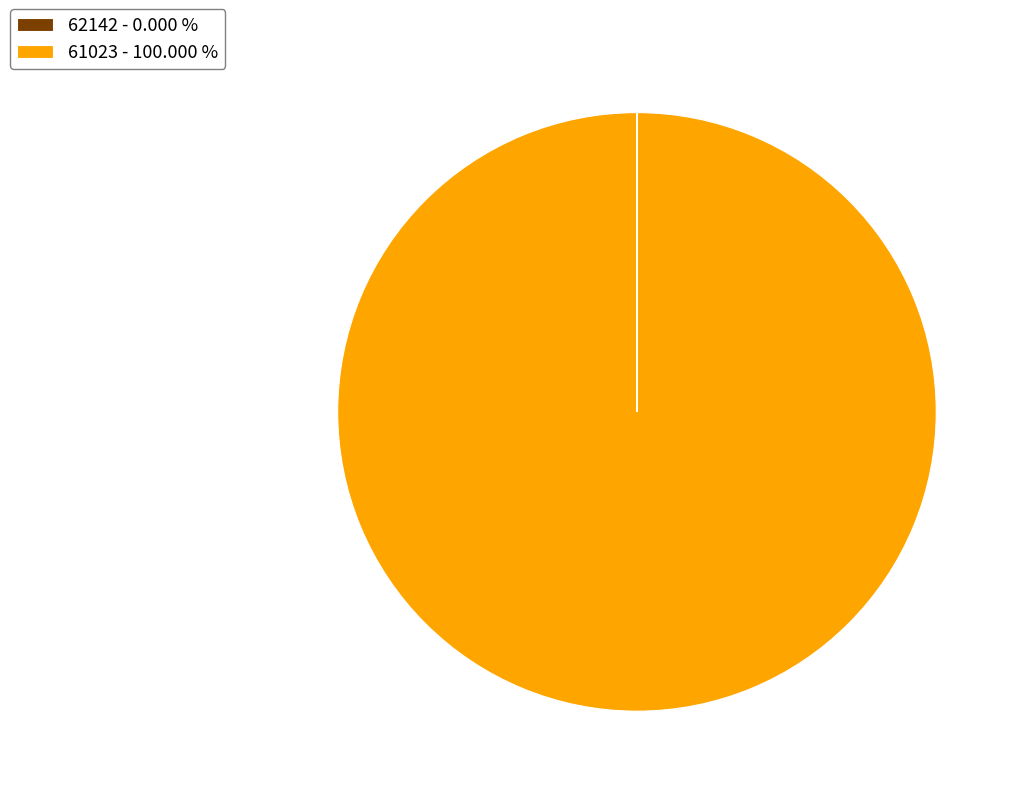

Does any single category account for the majority?

Yes